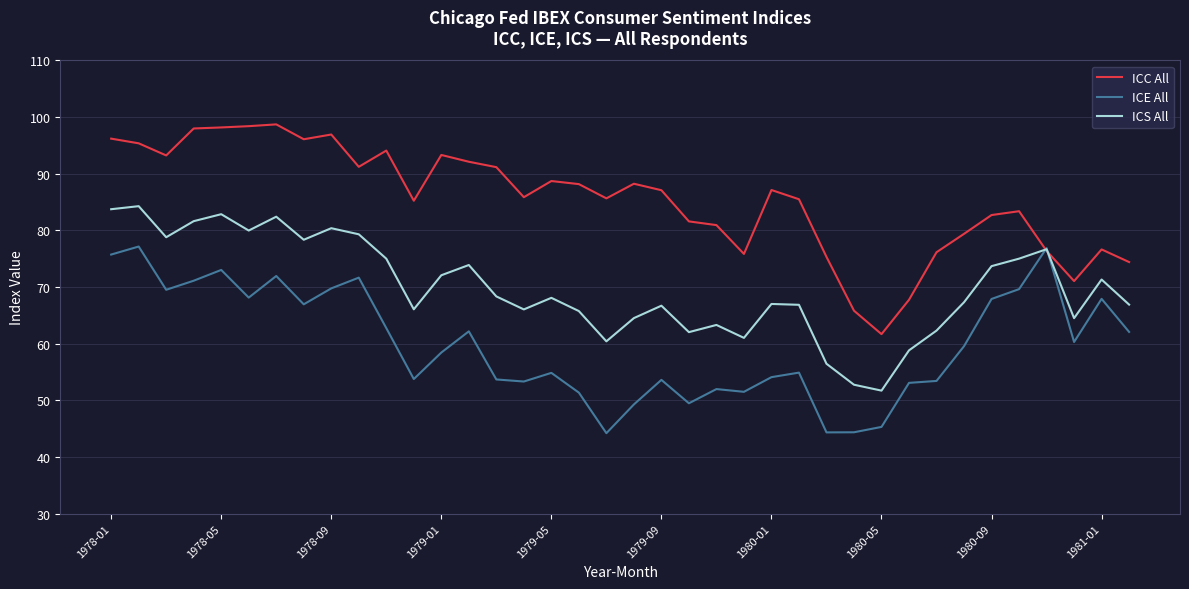

In ICE All, how many points are higher than both neighbors (excluding endpoints)?

11